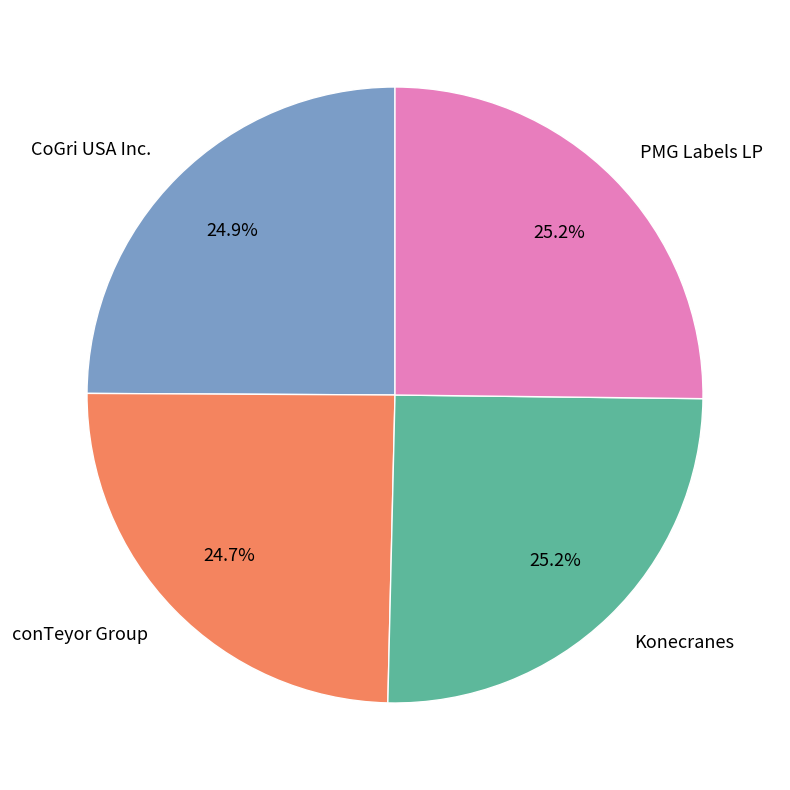

Is PMG Labels LP the majority of the pie?

No